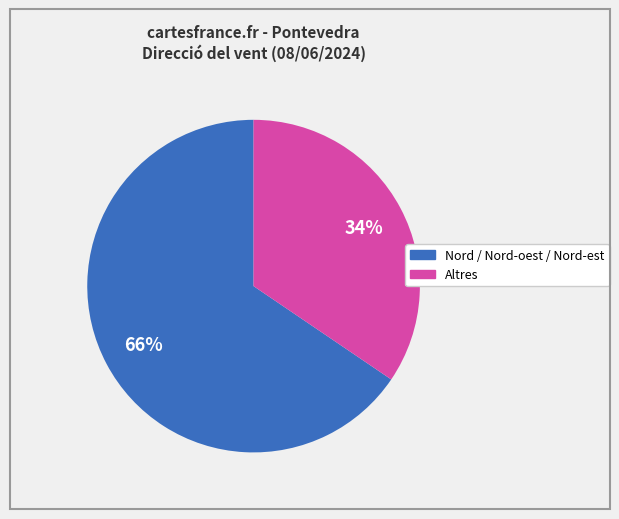

To the nearest percent, what is the average slice percentage?

50%